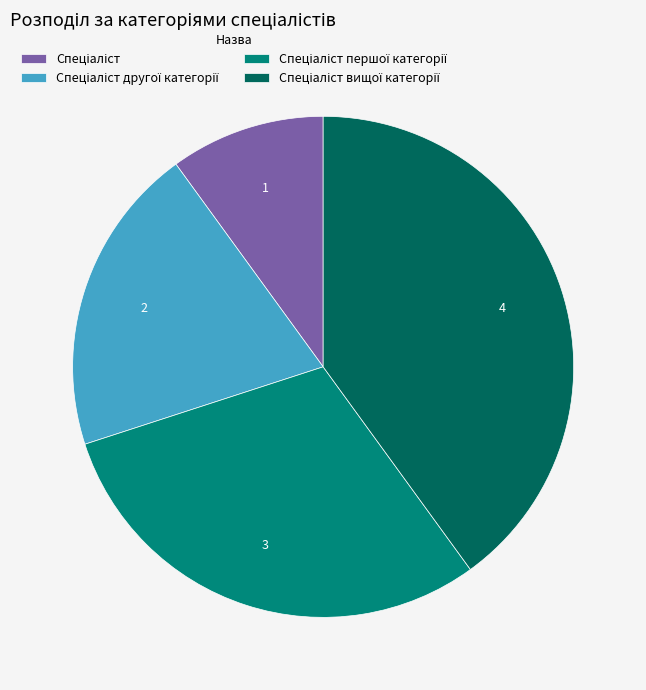

Is there any slice that represents more than half of the pie?

No